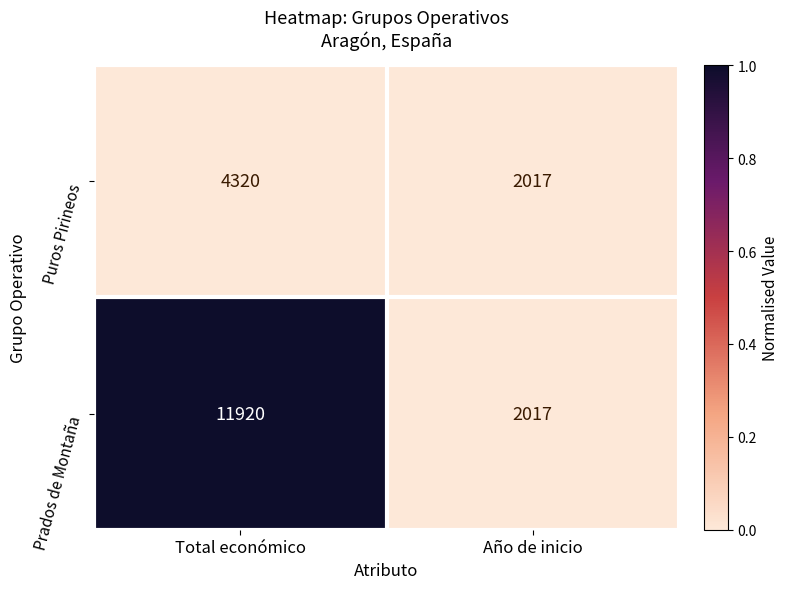

Reading left to right, list all the values displayed in this chart.

Puros Pirineos: Total económico=4320	Año de inicio=2017
Prados de Montaña: Total económico=11920	Año de inicio=2017